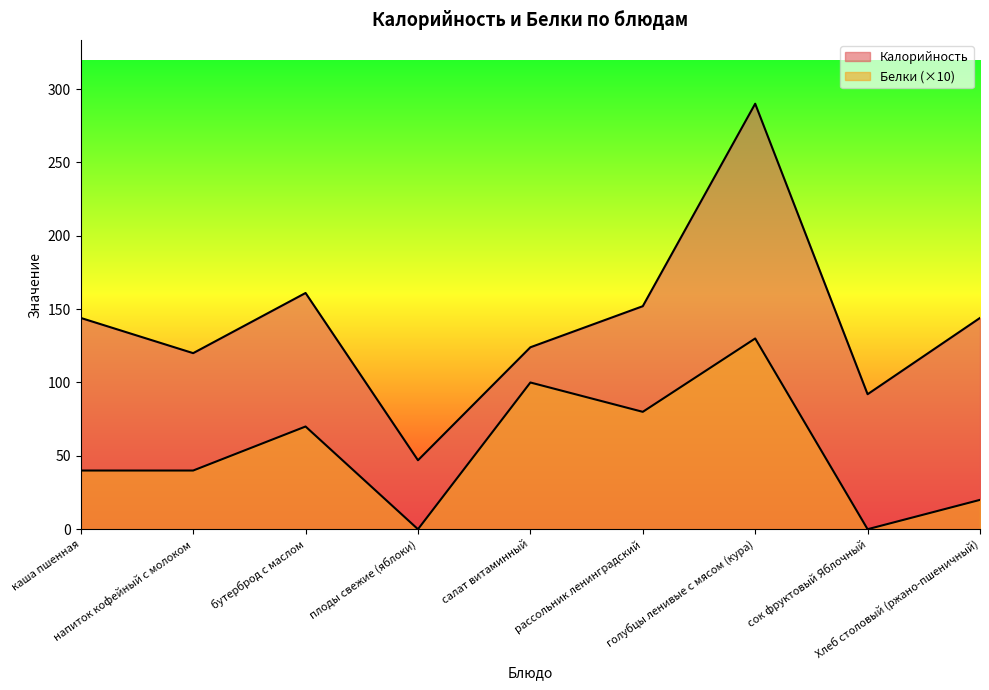

True or false: Калорийность and Белки cross at least once.

False